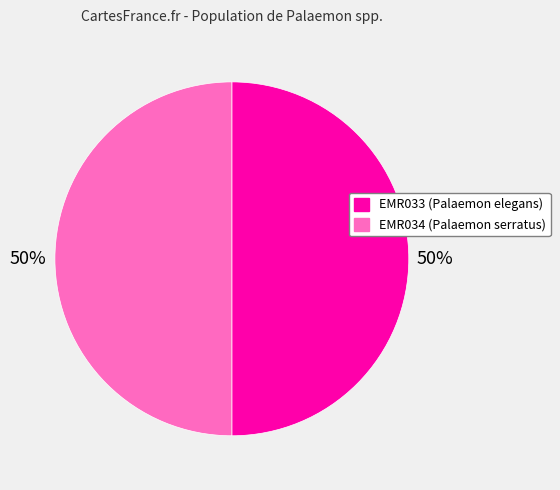

What is the ratio of the value at EMR034 to the value at EMR033?

1.0